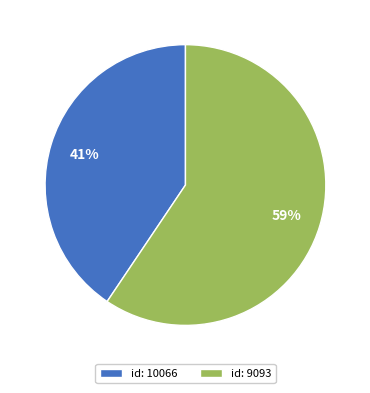

Between id: 10066 and id: 9093, which is larger?

id: 9093